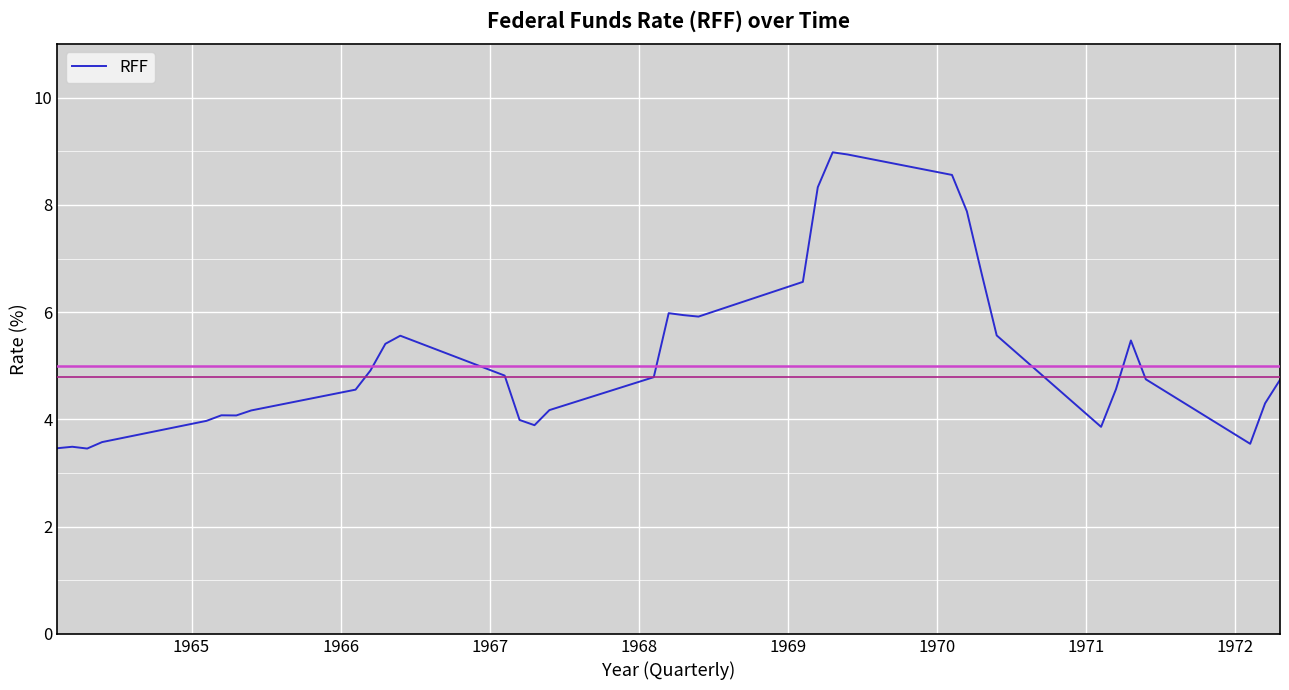

What is the maximum value shown in the chart?

9.0